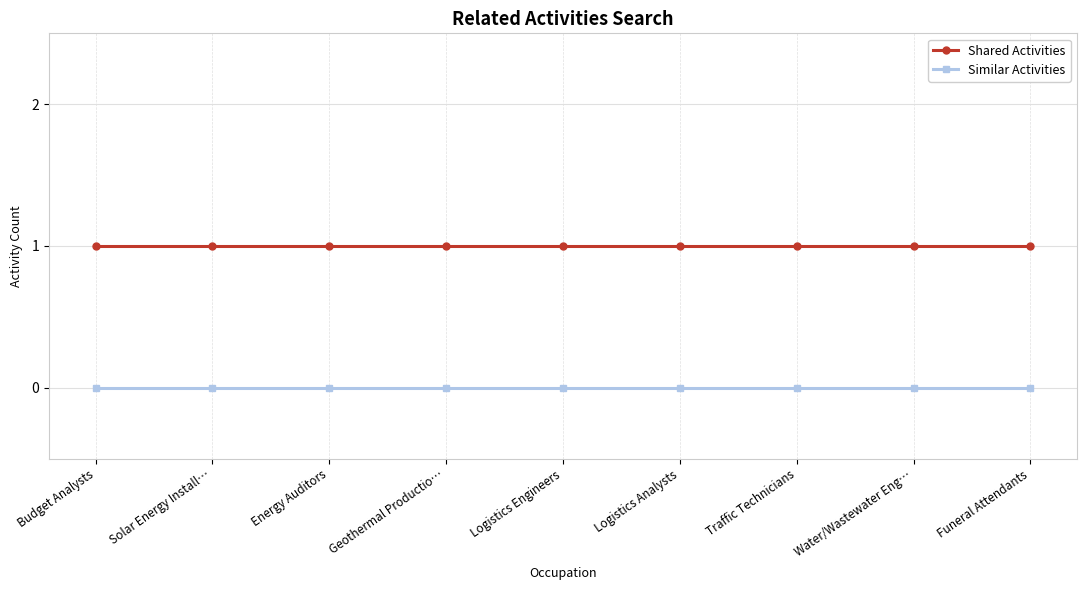

Reading left to right, transcribe all the data shown in this chart.

Shared Activities: 1	1	1	1	1	1	1	1	1
Similar Activities: 0	0	0	0	0	0	0	0	0